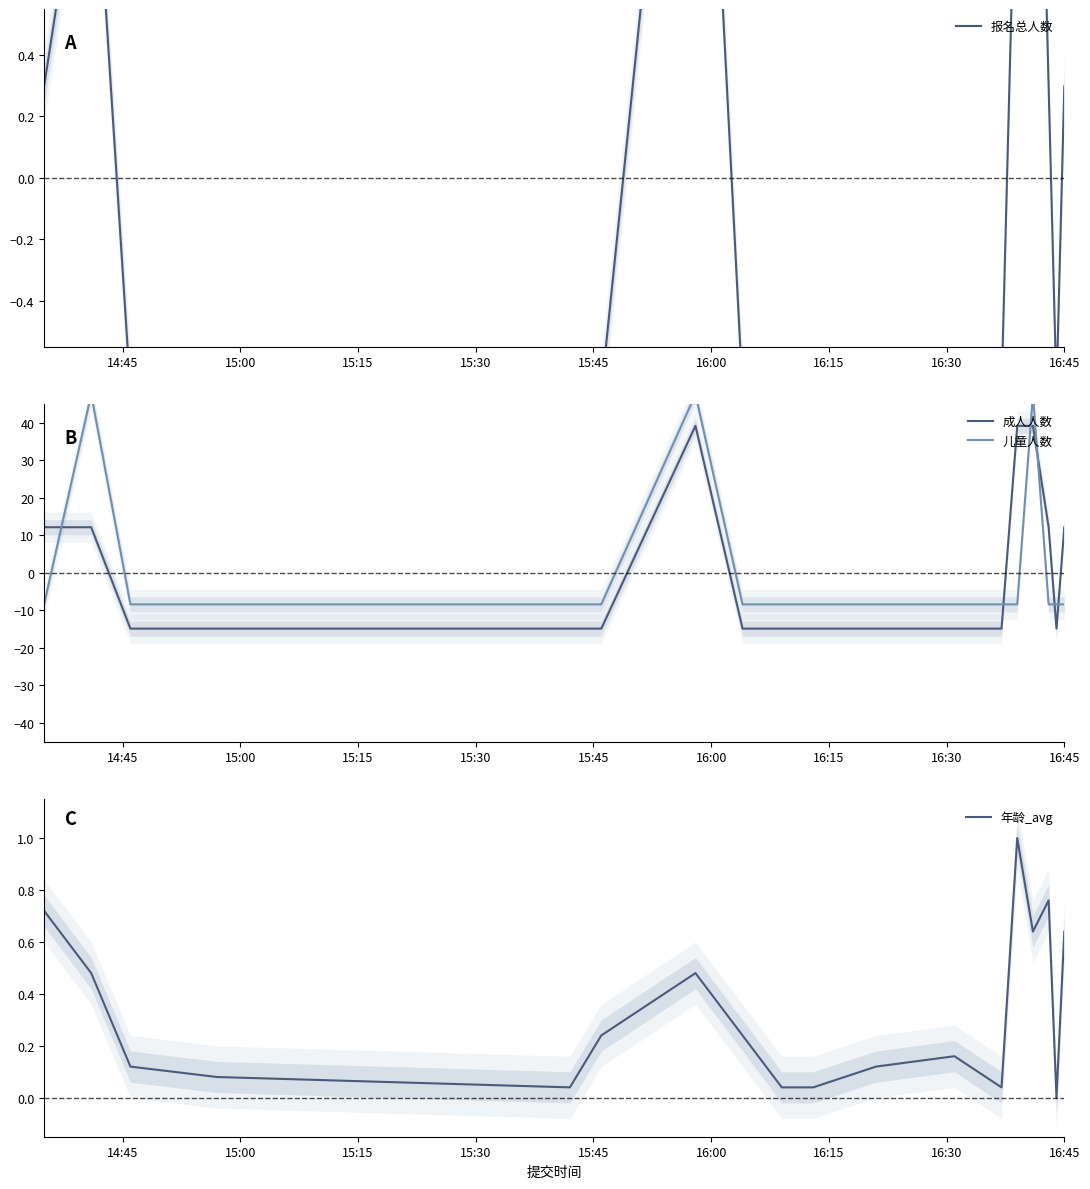

How many values in the 报名总人数 series exceed 0?

8